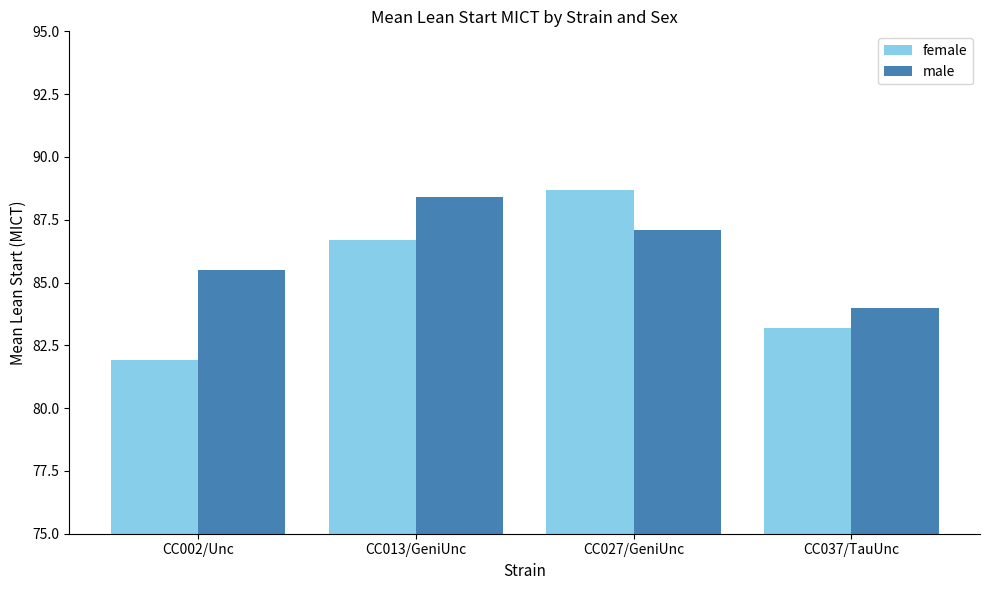

Which series changed the most between CC002/Unc and CC027/GeniUnc?

female